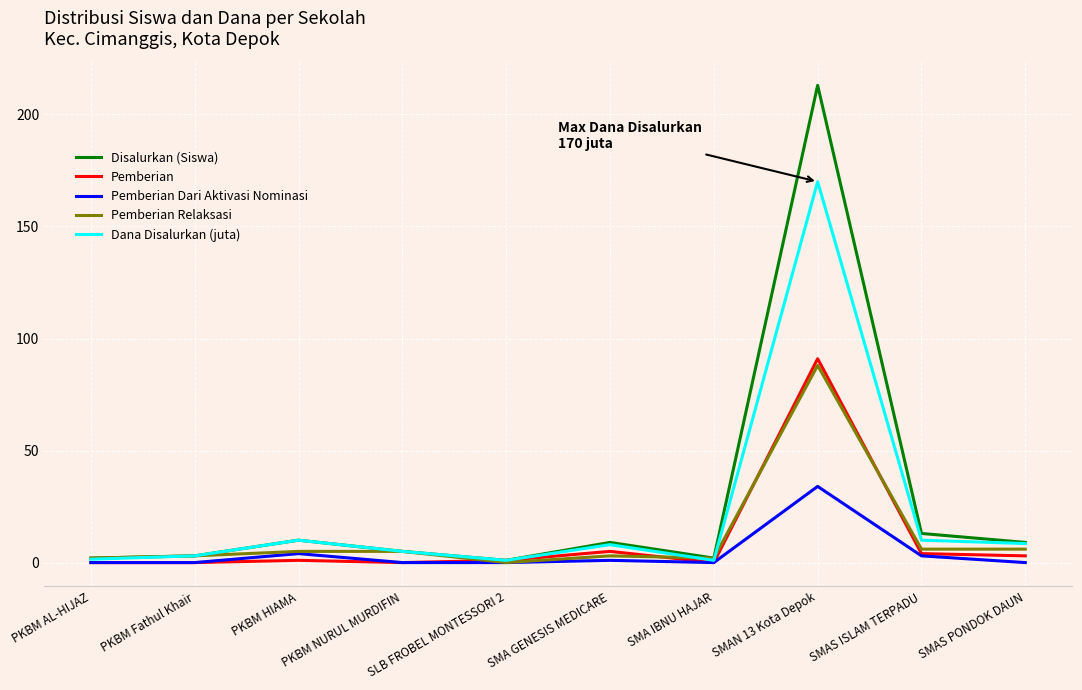

At which category is the sum across all series the highest?

SMAN 13 Kota Depok